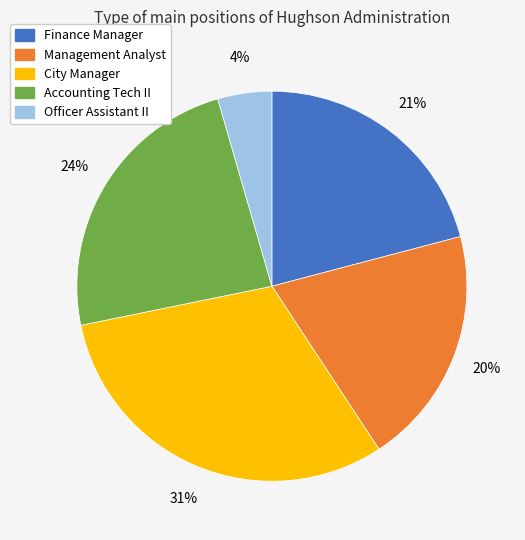

Which category has the biggest portion of the pie?

City Manager